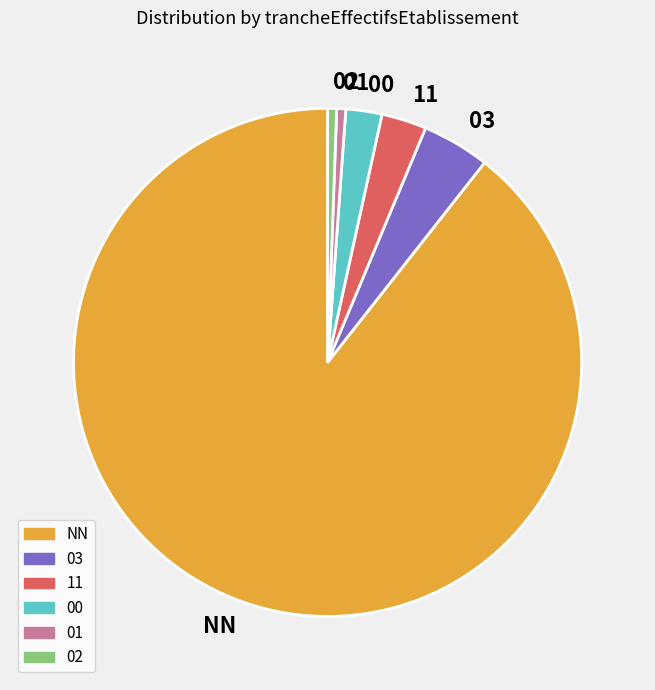

What is the largest slice in the pie chart?

NN